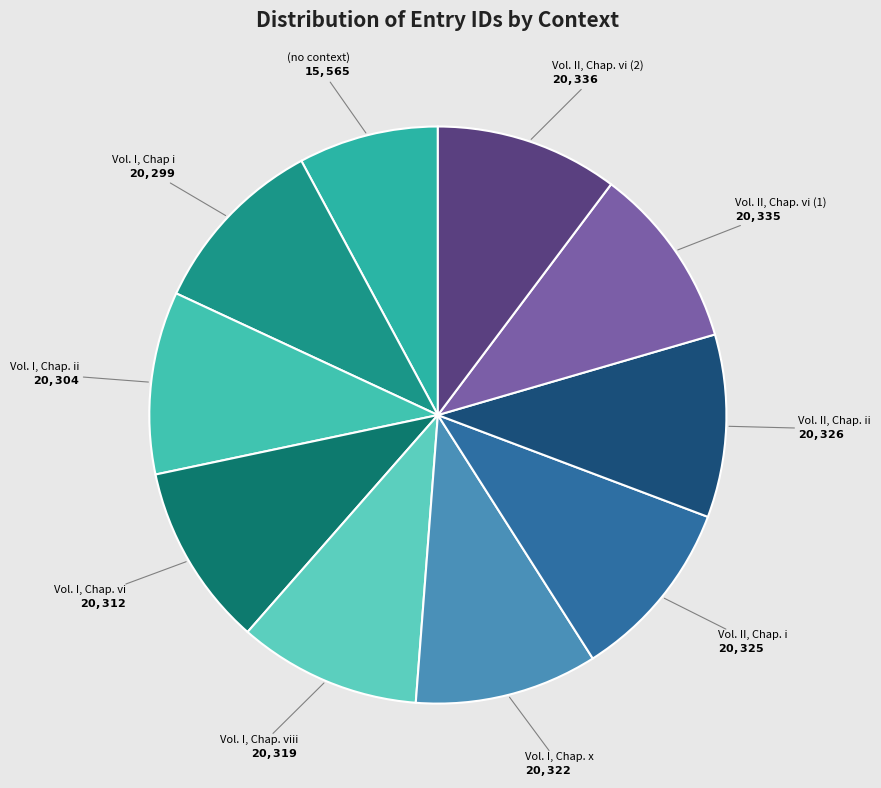

Which slice is the smallest?

(no context)